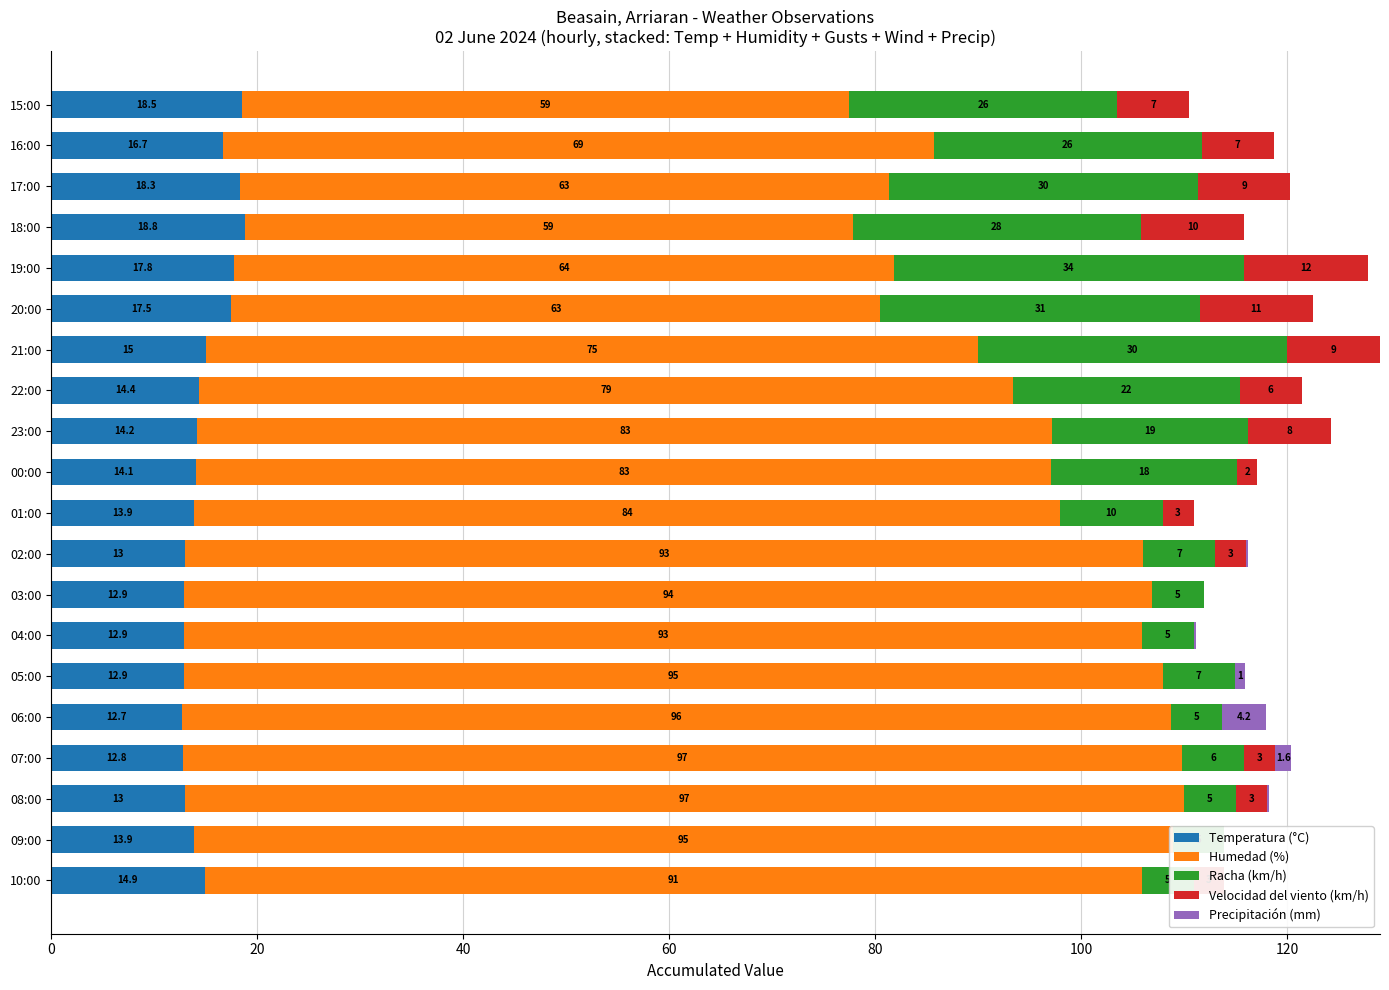

List the series in order of their peak value, highest first.

Humedad (%), Racha (km/h), Temperatura (°C), Velocidad del viento (km/h), Precipitación (mm)